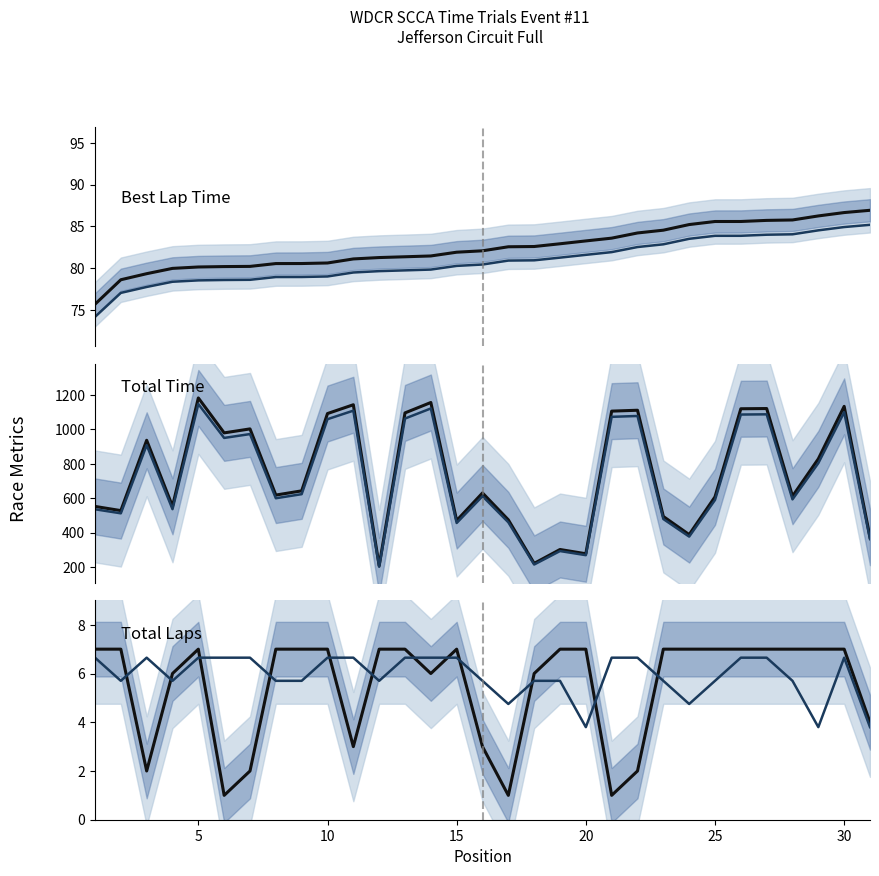

What is the difference between the maximum and minimum values in the Best Lap Time (s) series?

11.2